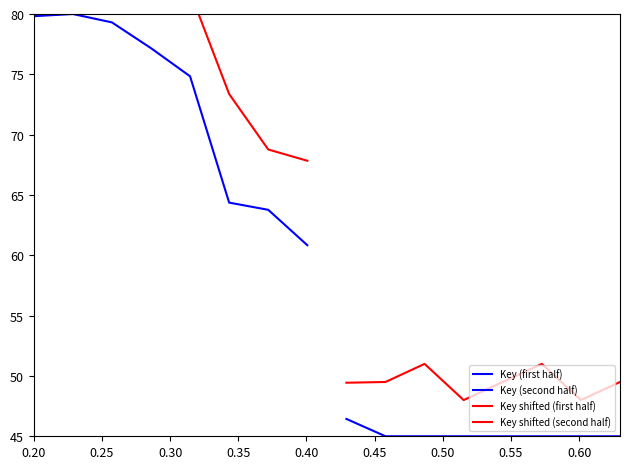

Which category has the lowest value in the Key (second half) series?

0.55